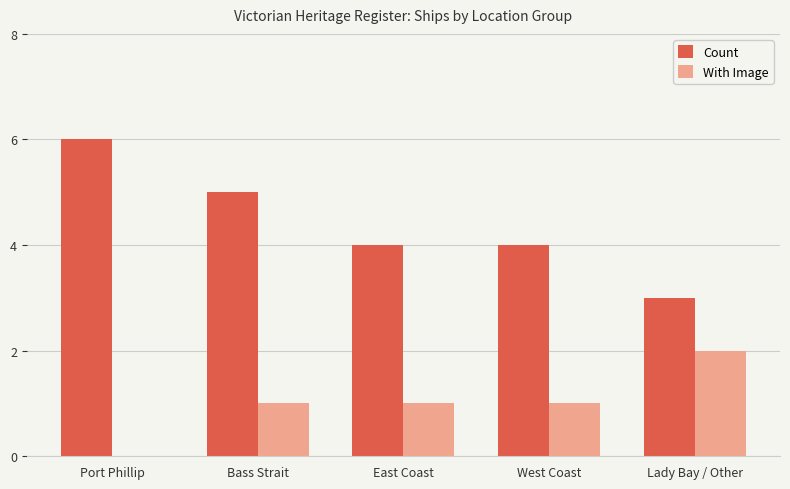

At which label does Count reach its peak?

Port Phillip